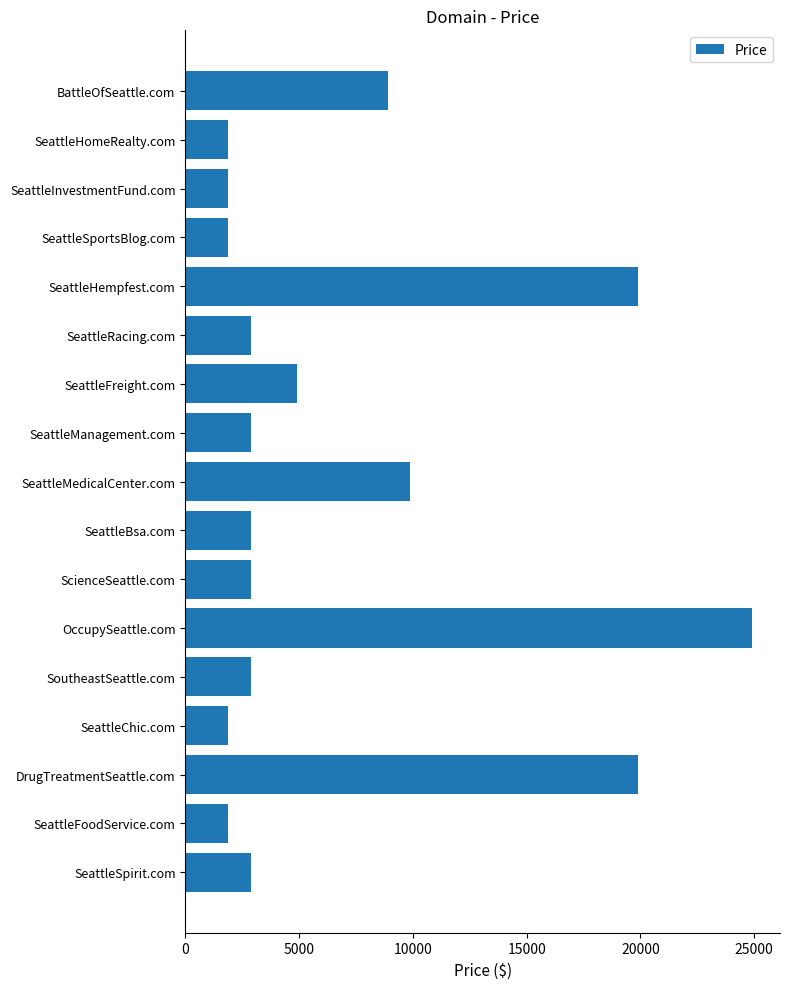

True or false: the data shows 2888 at ScienceSeattle.com.

True